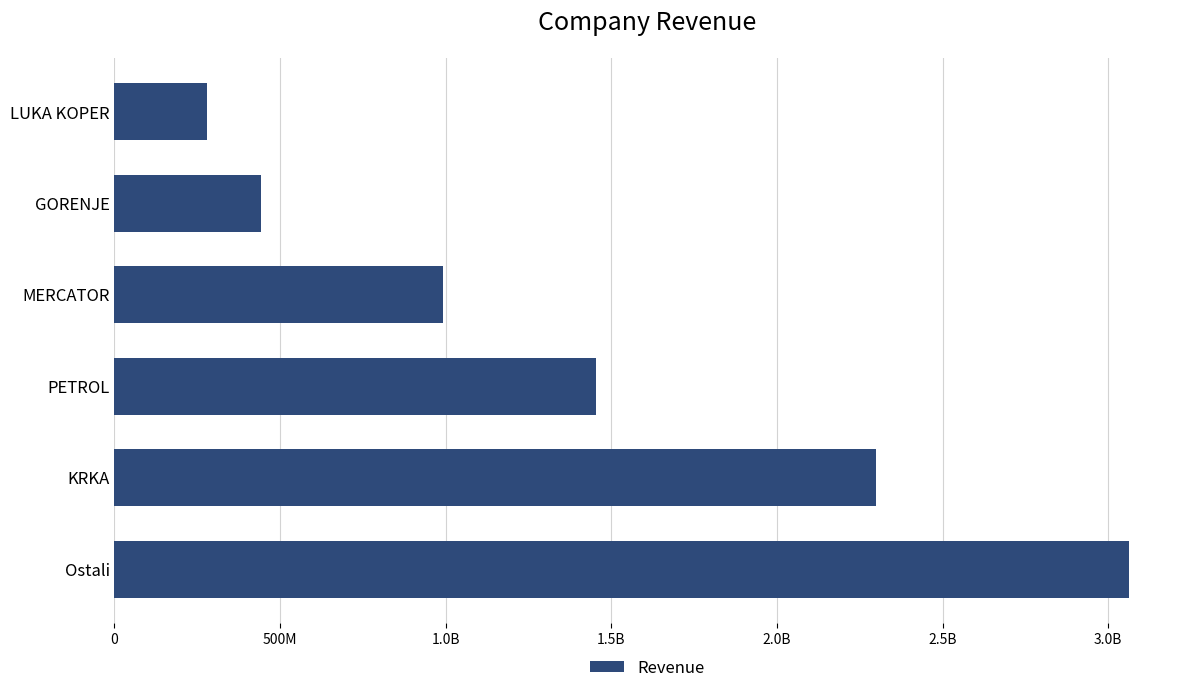

What is the maximum value shown in the chart?

3063818566.7